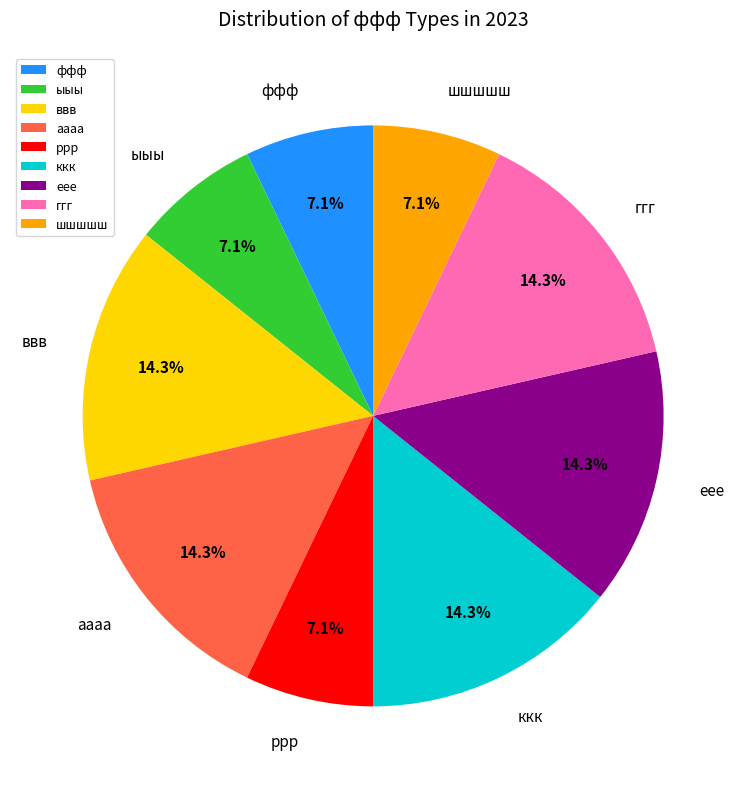

Combined, what portion of the pie is аааа and шшшшш?

21.4%